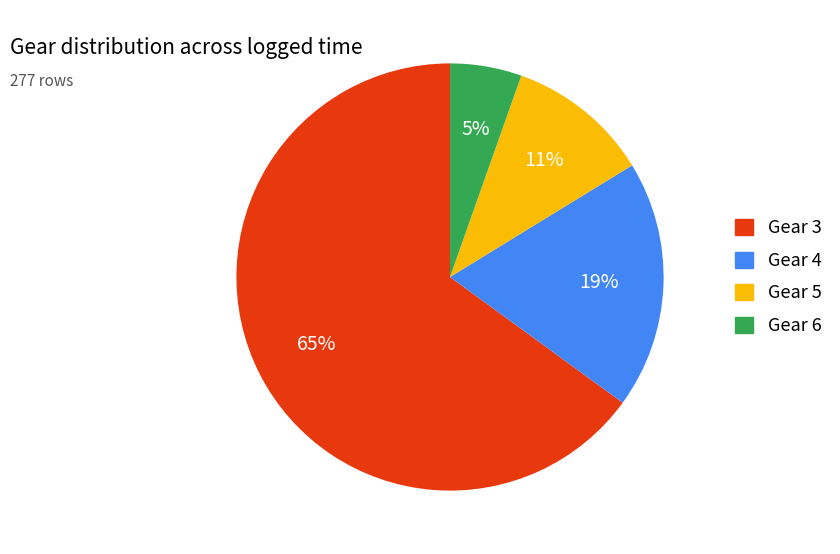

Is there any slice that represents more than half of the pie?

Yes